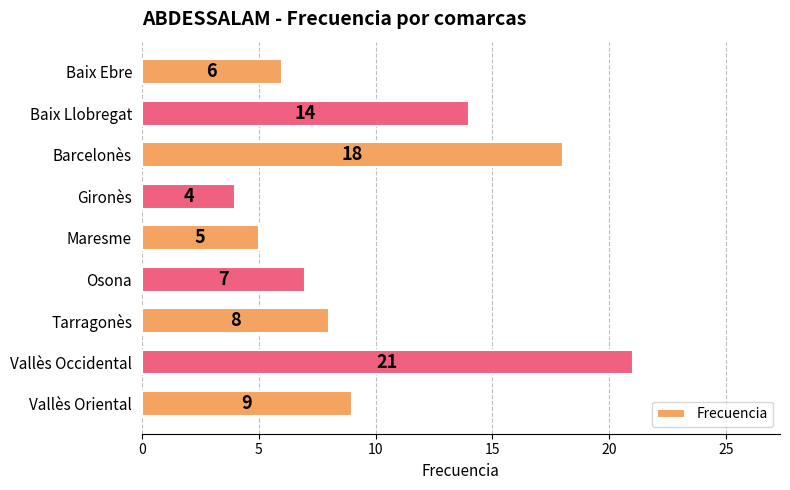

List the labels in order of value, largest first.

Vallès Occidental, Barcelonès, Baix Llobregat, Vallès Oriental, Tarragonès, Osona, Baix Ebre, Maresme, Gironès